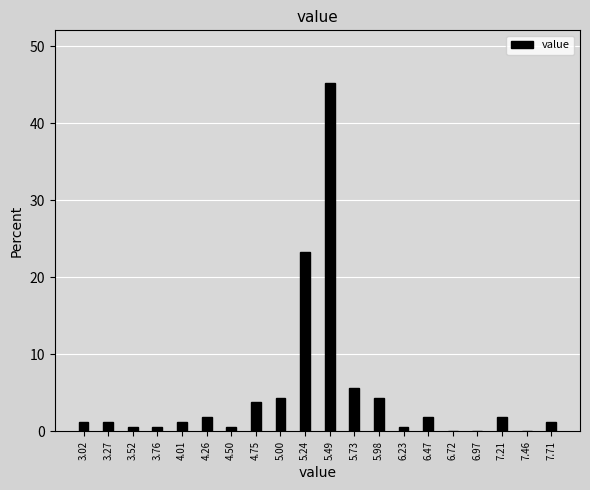

Reading right to left, transcribe all the data shown in this chart.

7.71=1.3	7.46=0.0	7.21=1.9	6.97=0.0	6.72=0.0	6.47=1.9	6.23=0.6	5.98=4.4	5.73=5.7	5.49=45.3	5.24=23.3	5.00=4.4	4.75=3.8	4.50=0.6	4.26=1.9	4.01=1.3	3.76=0.6	3.52=0.6	3.27=1.3	3.02=1.3